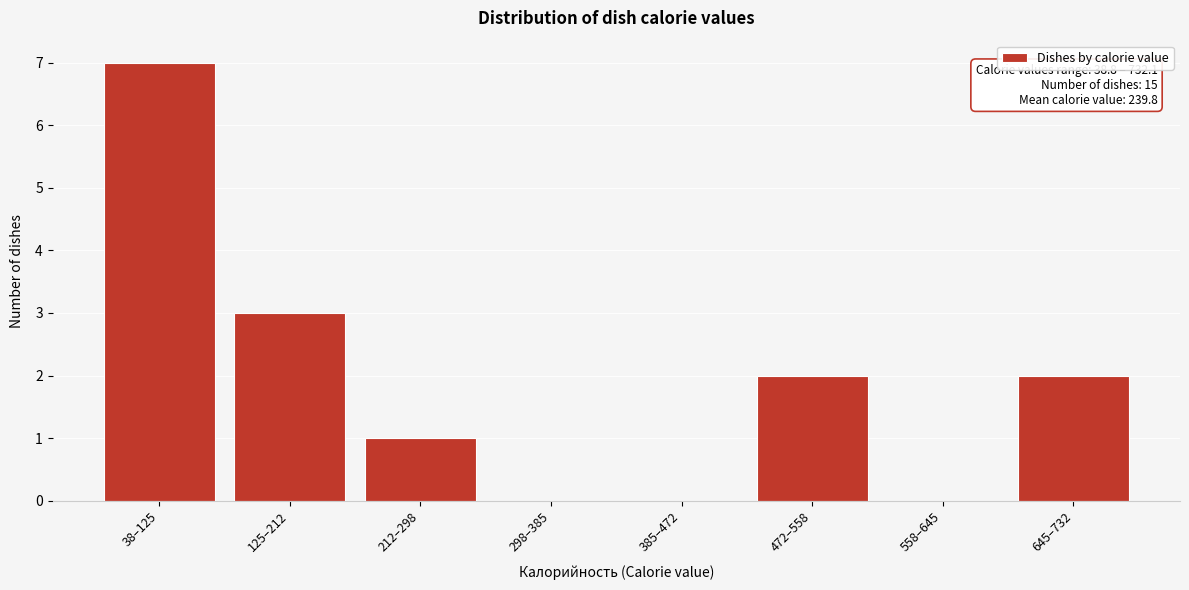

Reading right to left, transcribe all the data shown in this chart.

645–732=2	558–645=0	472–558=2	385–472=0	298–385=0	212–298=1	125–212=3	38–125=7